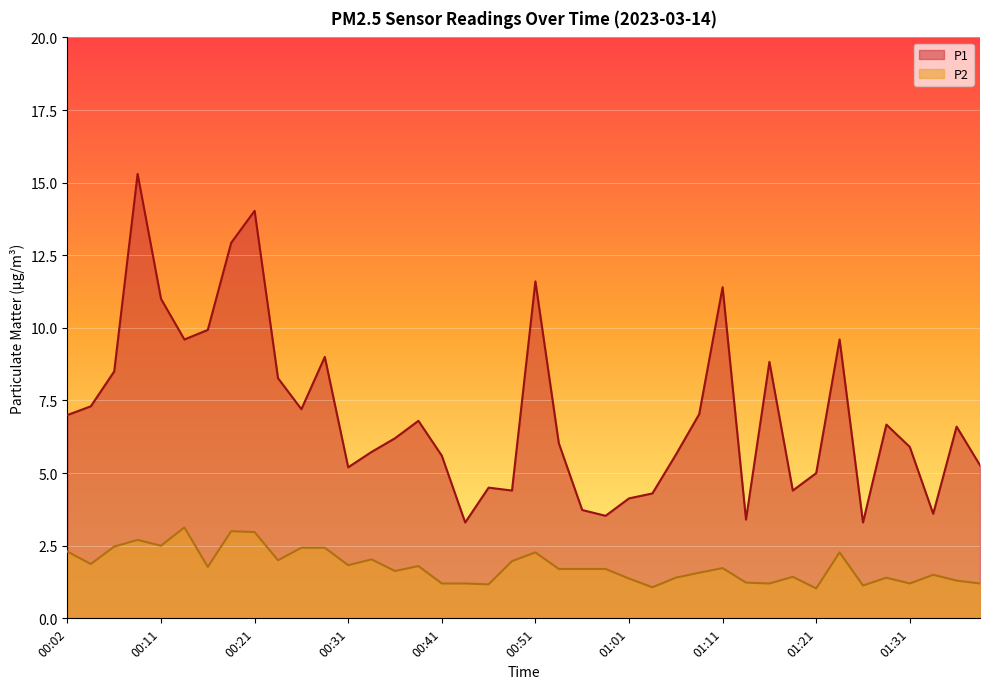

What is the label of the 4th point from the left?

00:09